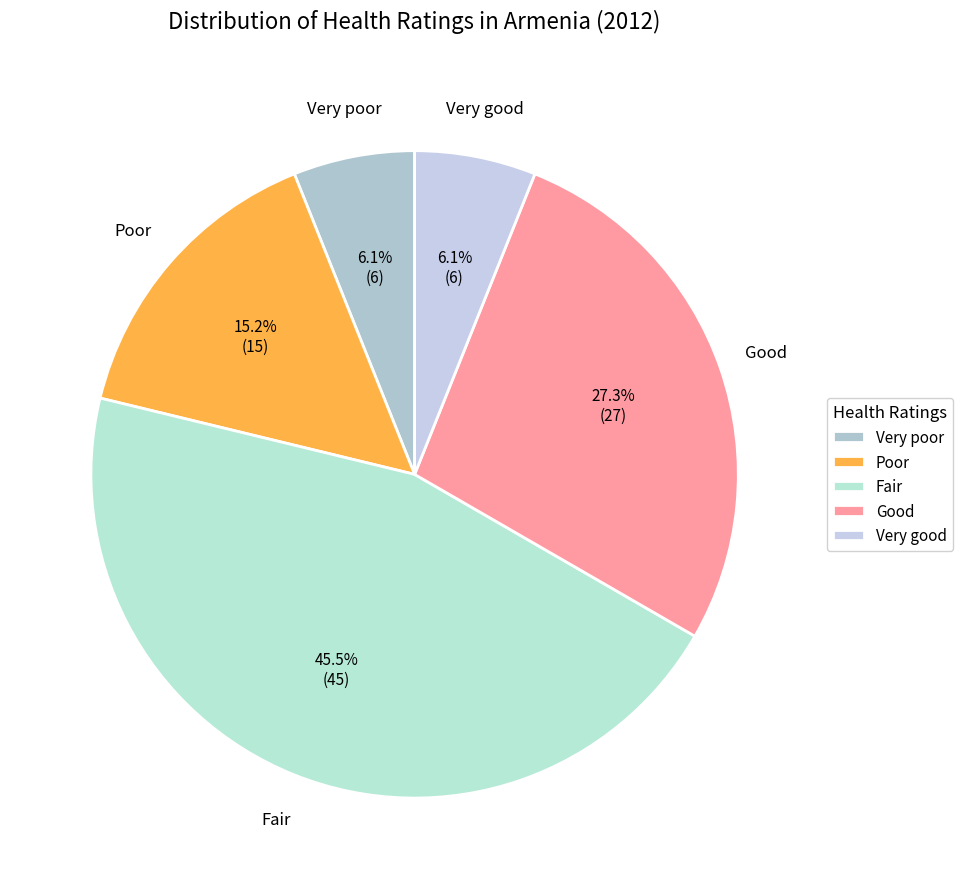

Is there a majority slice in this chart?

No